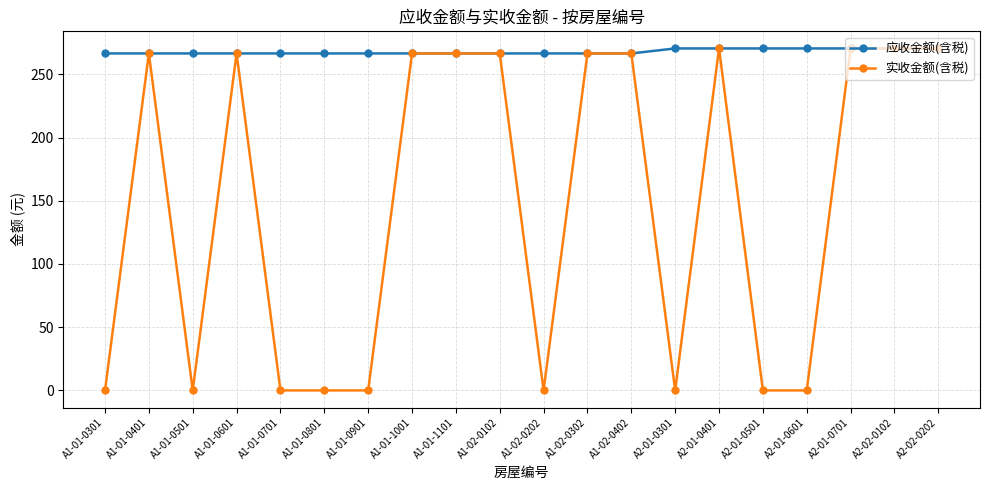

What is the label of the 2nd point from the right?

A2-02-0102